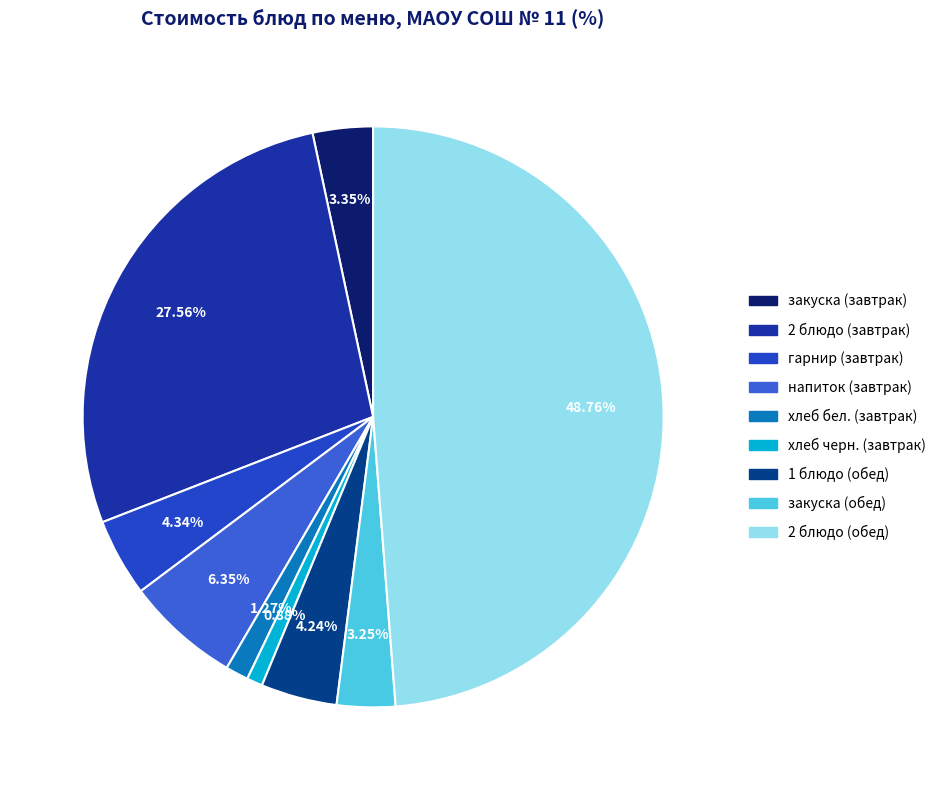

How many segments does this pie chart have?

9